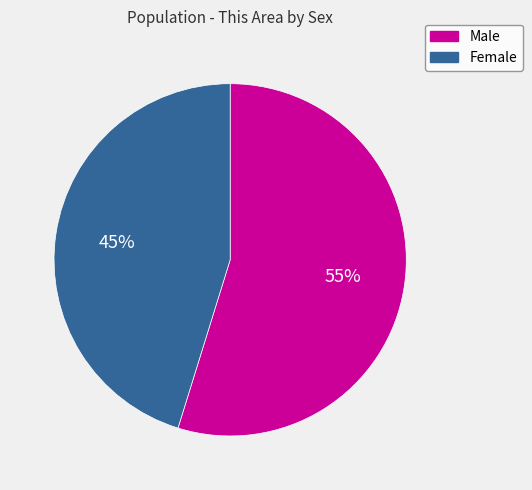

How many segments does this pie chart have?

2